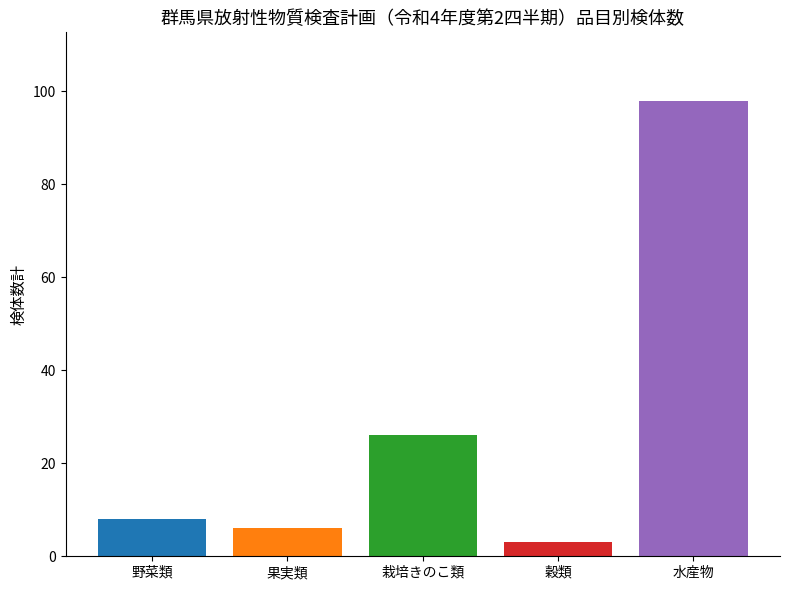

What is the minimum value shown in the chart?

3